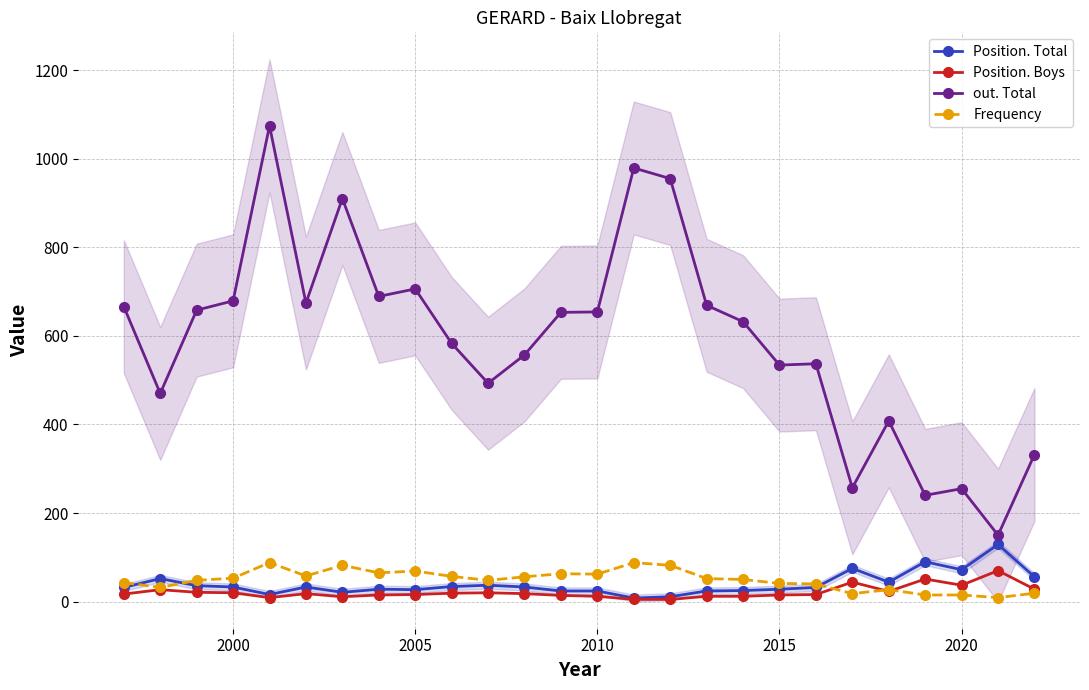

True or false: Position. Total has more than 2 points higher than both neighbors.

True